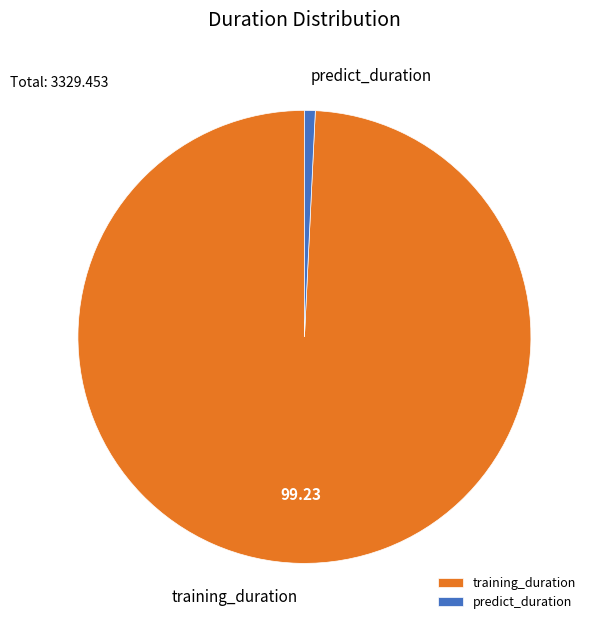

Do predict_duration and training_duration together represent more than half of the pie?

Yes